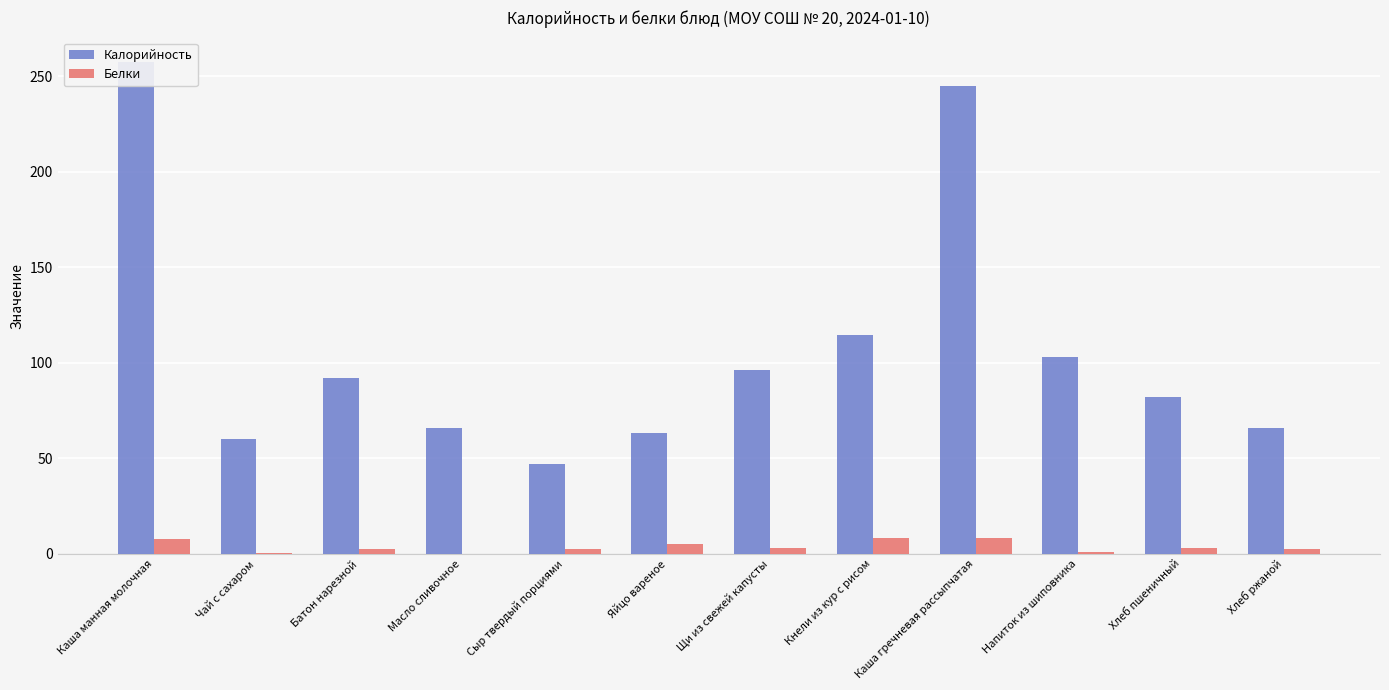

What is the label of the 12th bar from the right?

Каша манная молочная